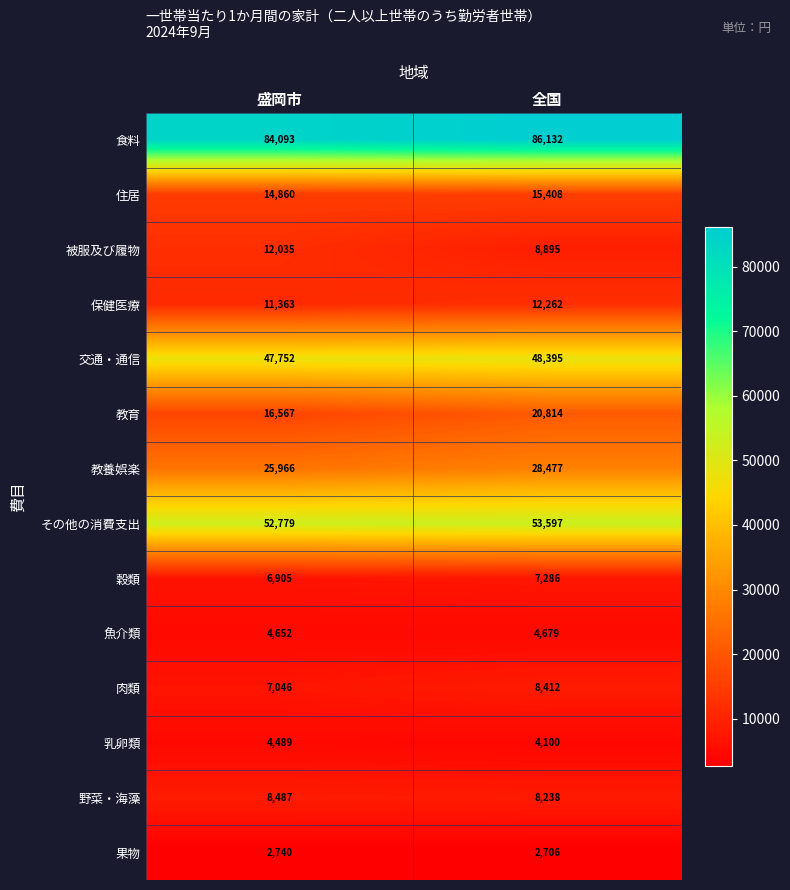

Reading right to left, list all the values displayed in this chart.

食料: 86132	84093
住居: 15408	14860
被服及び履物: 8895	12035
保健医療: 12262	11363
交通・通信: 48395	47752
教育: 20814	16567
教養娯楽: 28477	25966
その他の消費支出: 53597	52779
穀類: 7286	6905
魚介類: 4679	4652
肉類: 8412	7046
乳卵類: 4100	4489
野菜・海藻: 8238	8487
果物: 2706	2740